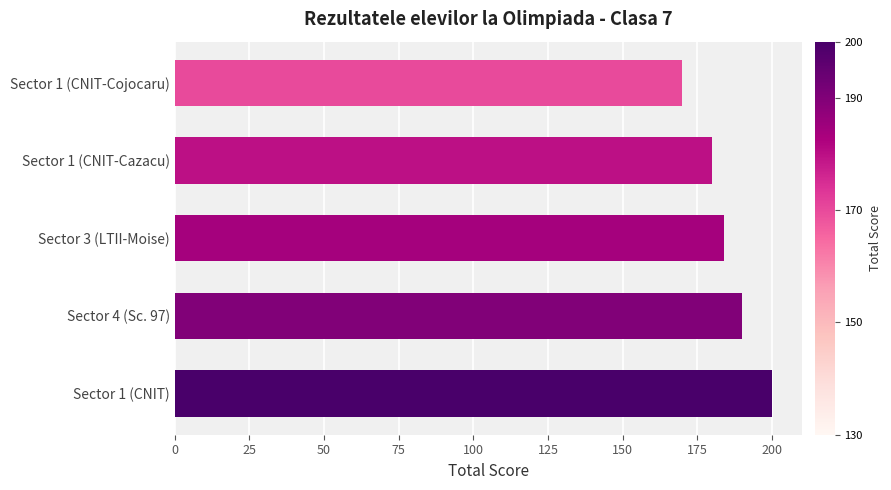

Is it true that the value at Sector 4 (Sc. 97) is 190?

True